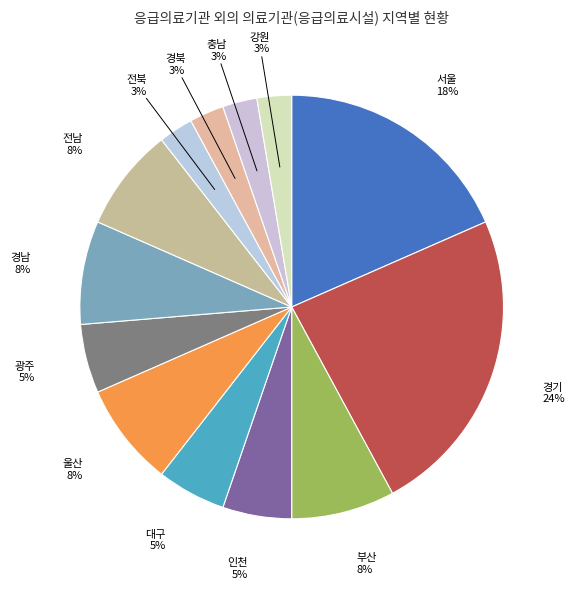

To the nearest percent, what portion does 경남 represent?

8%